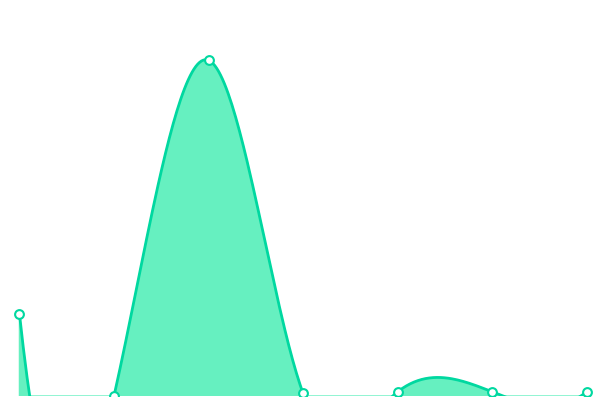

What is the change in value from 2024-03-22 to 2024-02-18 07:51?

-462.9